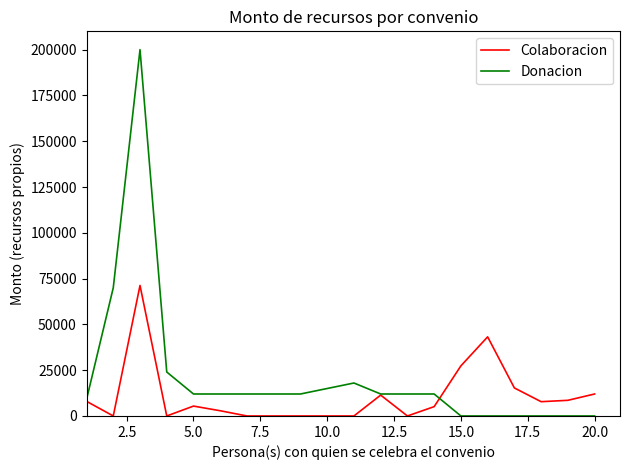

Which series has the largest range (max minus min)?

Donacion